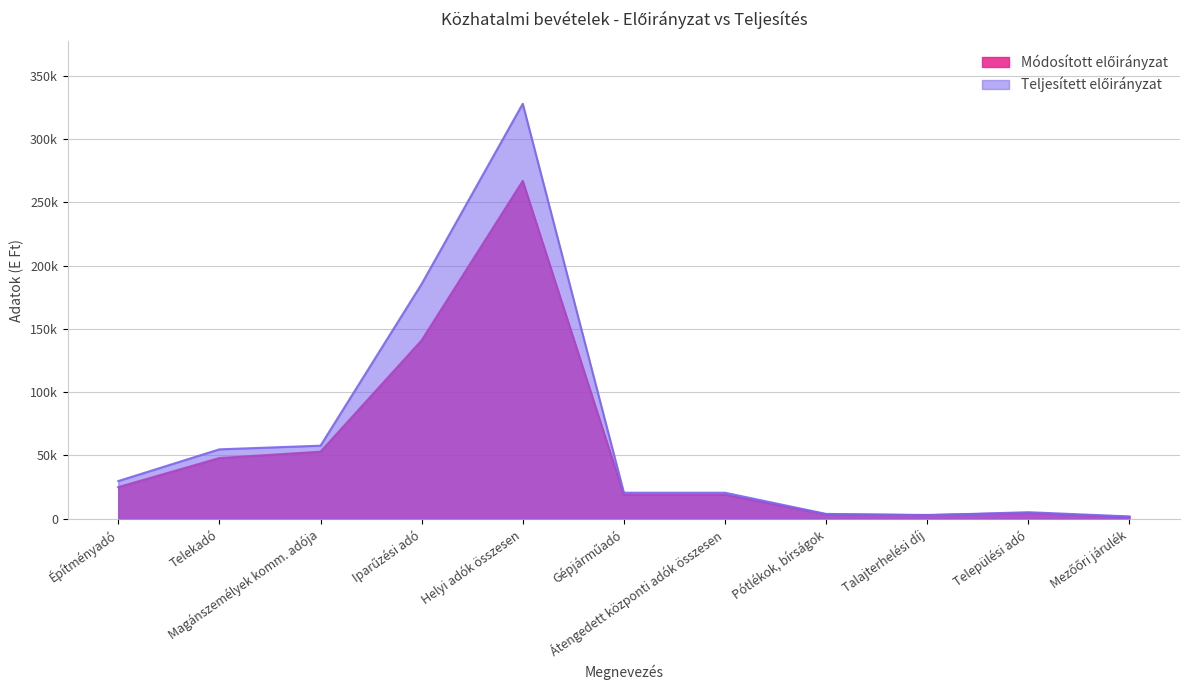

Where is Teljesített előirányzat nearest to the value 164891?

Iparűzési adó